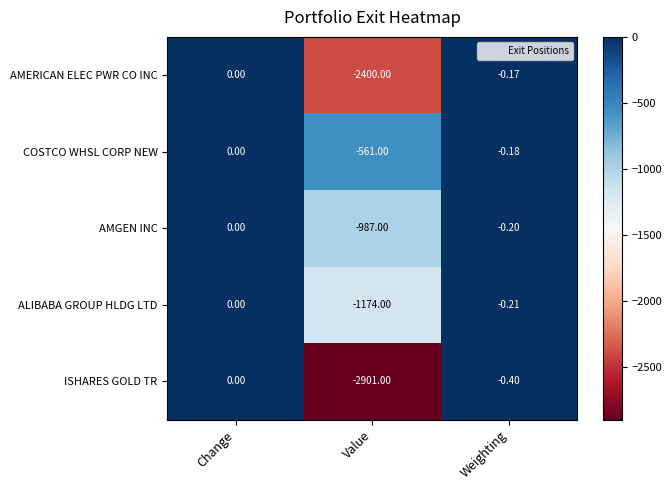

Which series has the largest range (max minus min)?

ISHARES GOLD TR